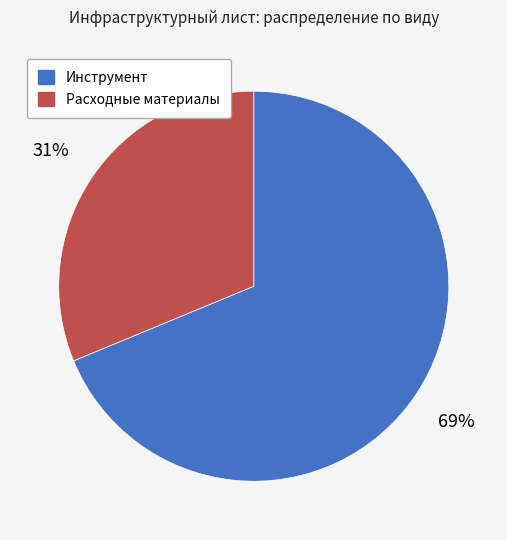

What is the ratio of the value at Инструмент to the value at Расходные материалы?

2.2